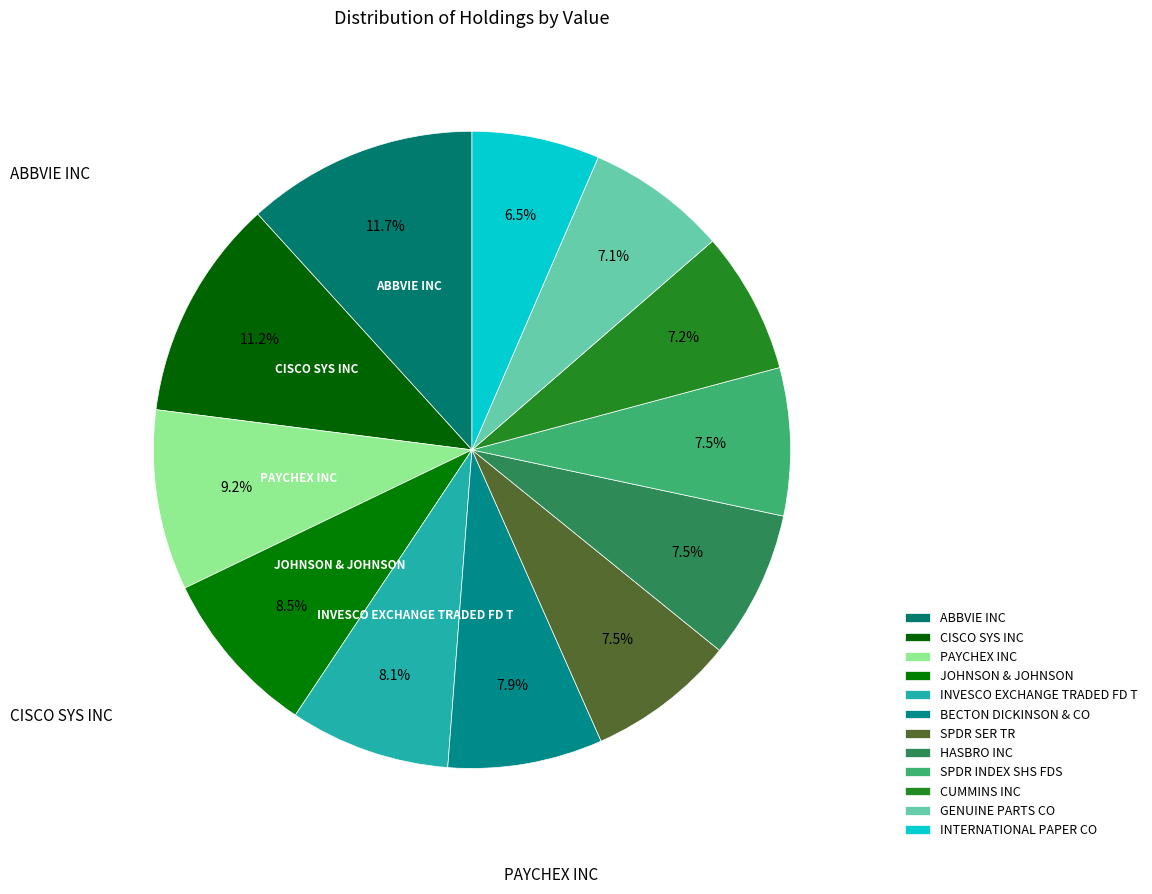

To the nearest percent, what is the difference between the largest and smallest slice percentages?

5%